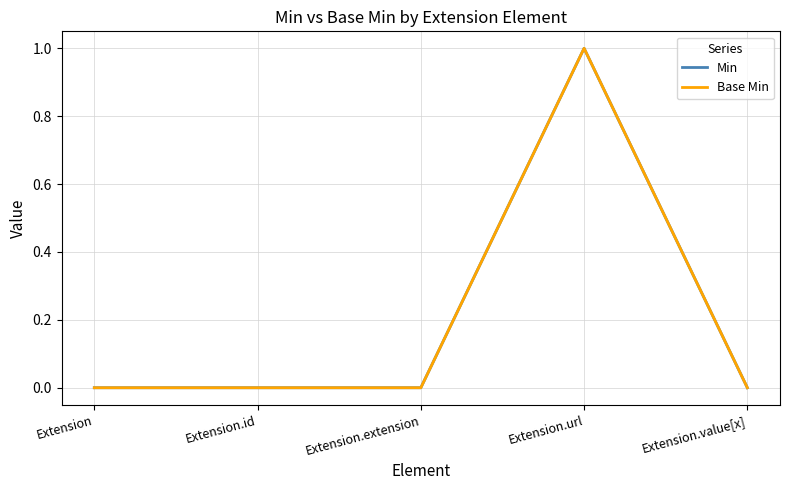

The value of Base Min at Extension is 0. True or false?

True